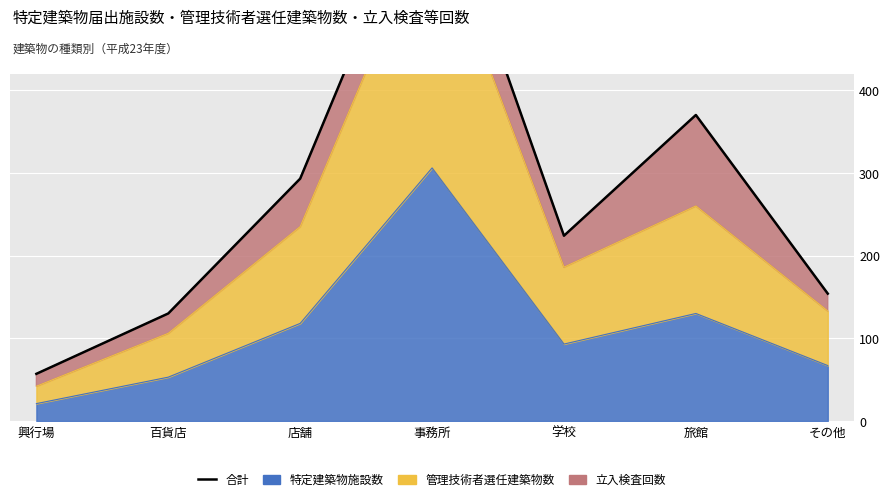

Rank the categories by value from lowest to highest.

興行場, 百貨店, その他, 学校, 店舗, 旅館, 事務所